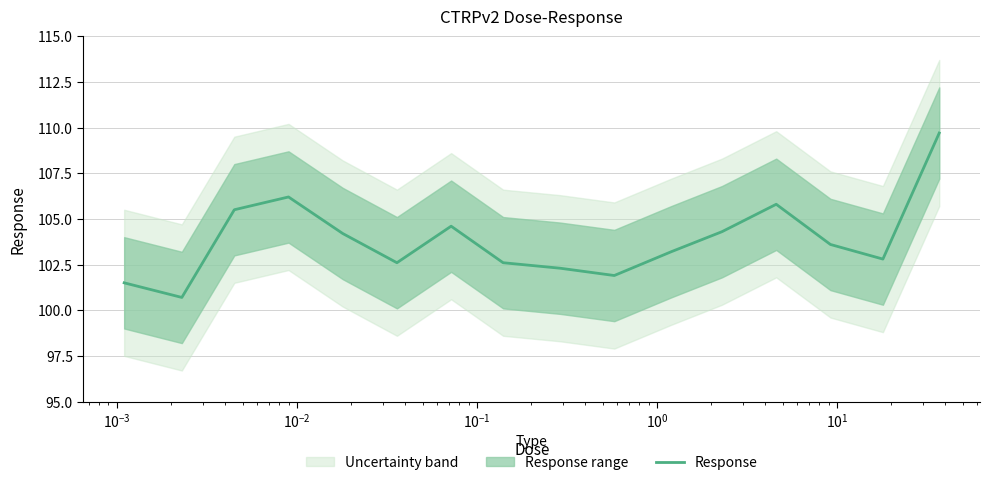

What is the lowest value of the Response series?

100.7